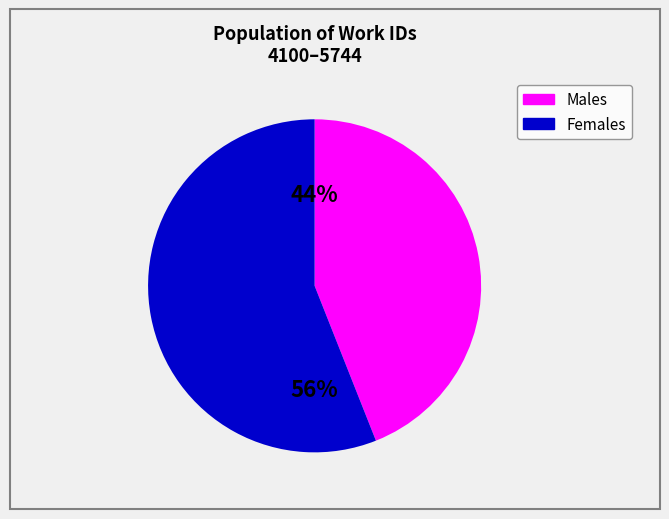

Is there a majority slice in this chart?

Yes